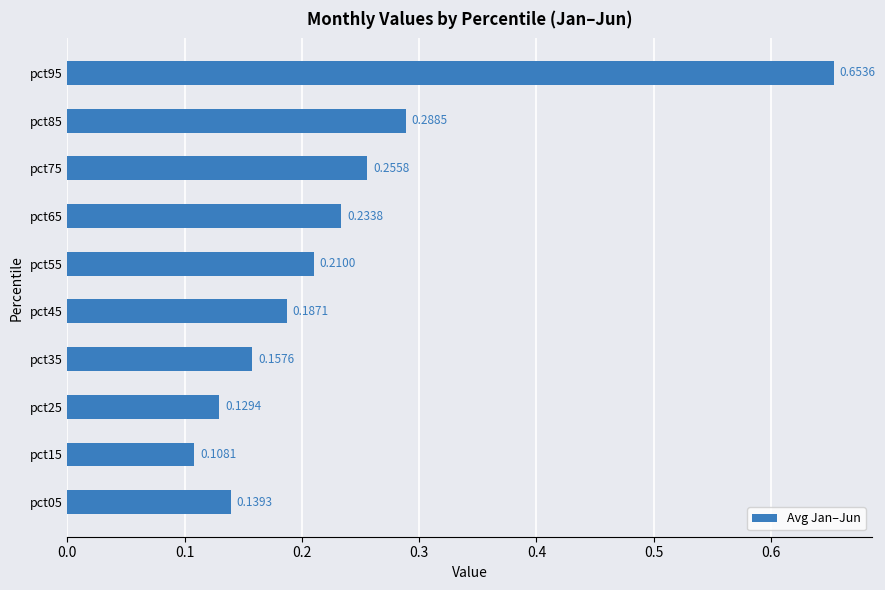

Rank the categories by value from lowest to highest.

pct15, pct25, pct05, pct35, pct45, pct55, pct65, pct75, pct85, pct95